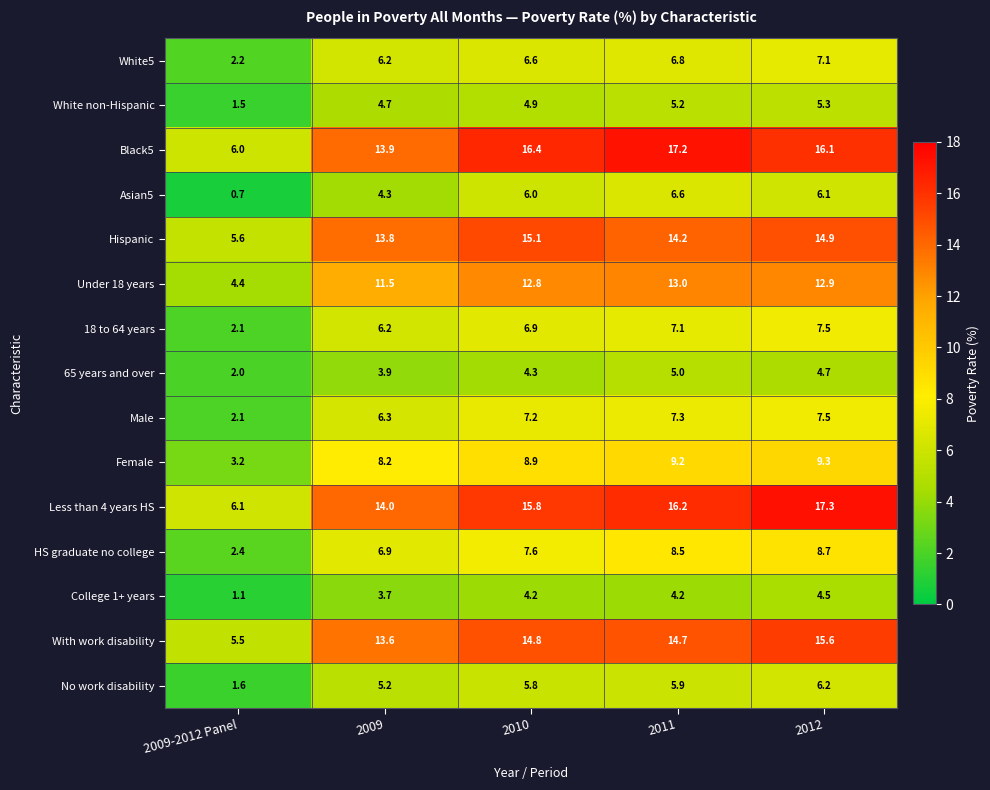

What is the total value across all series at 2010?

137.3